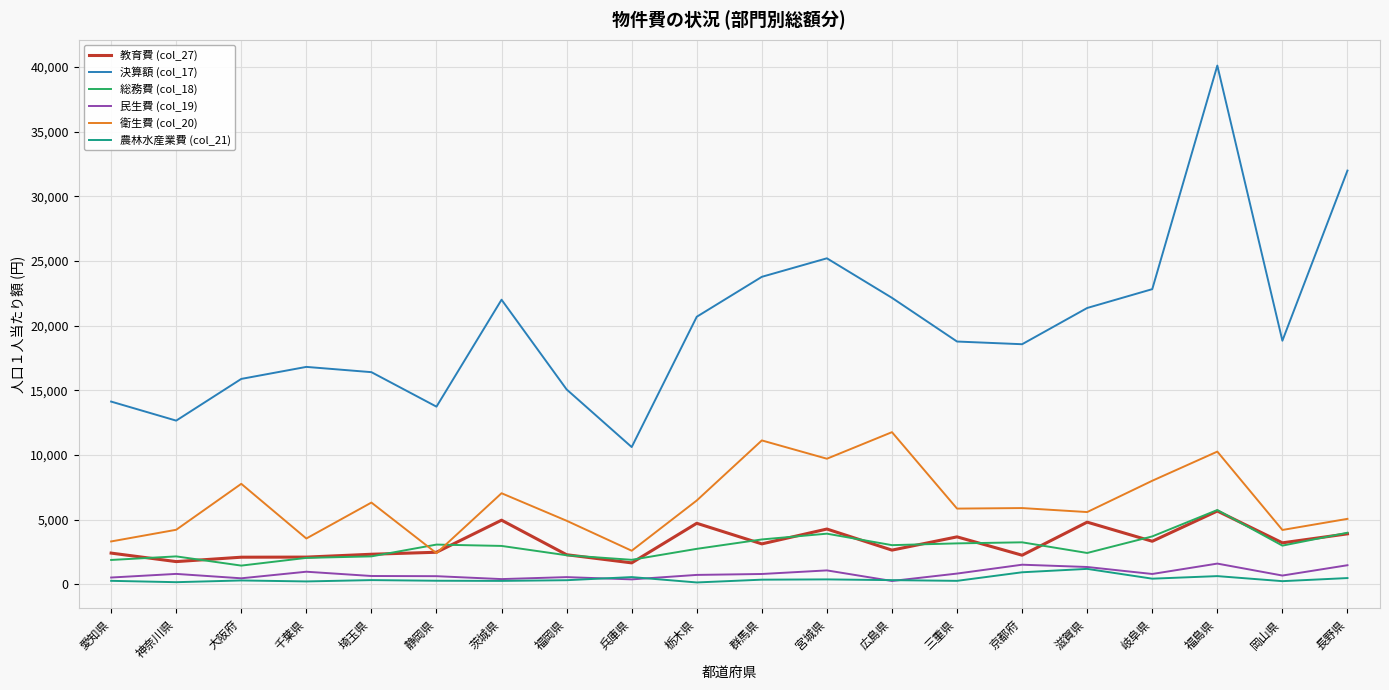

Is the value of 衛生費 (col_20) at 長野県 greater than the value of 農林水産業費 (col_21) at 千葉県?

Yes